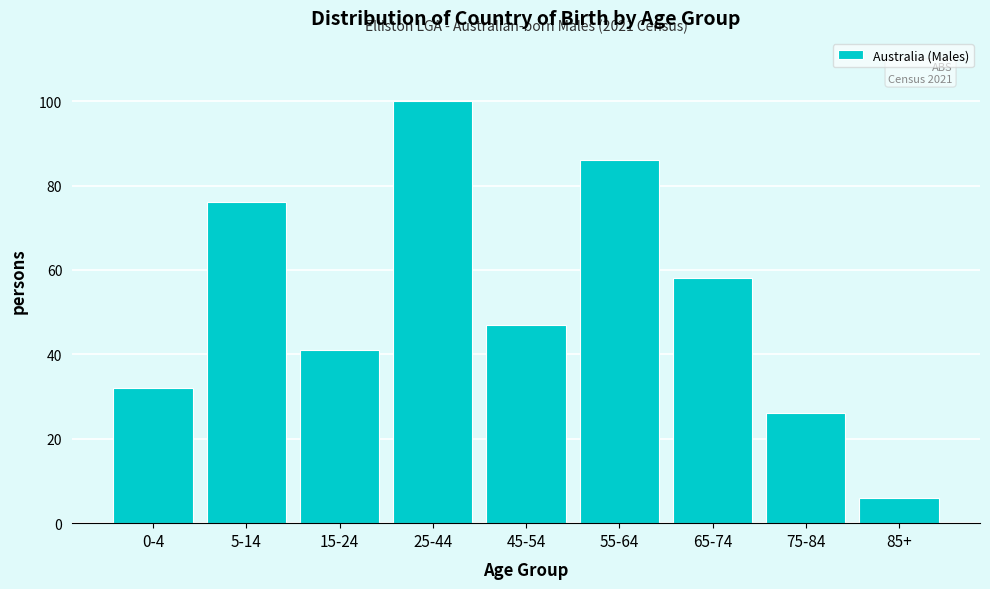

Reading left to right, list all the values displayed in this chart.

32	76	41	100	47	86	58	26	6